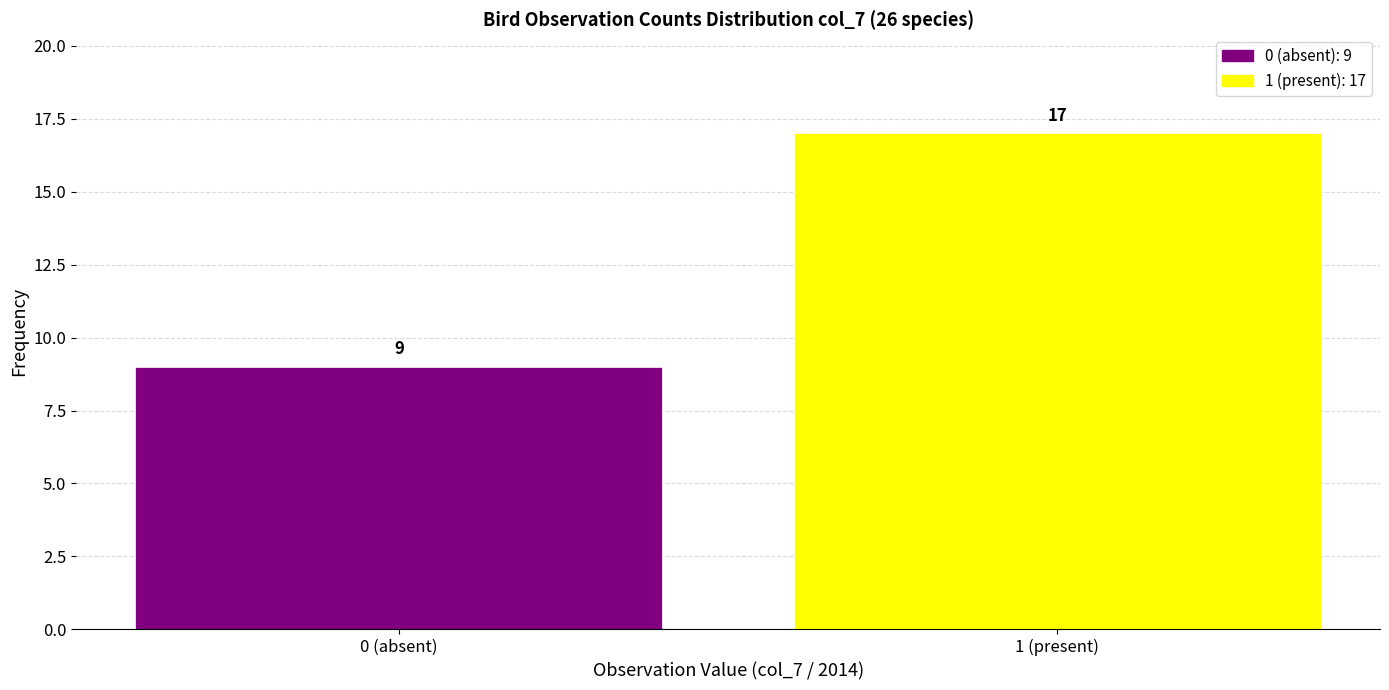

Reading left to right, what are all the values shown in this chart?

0 (absent)=9	1 (present)=17